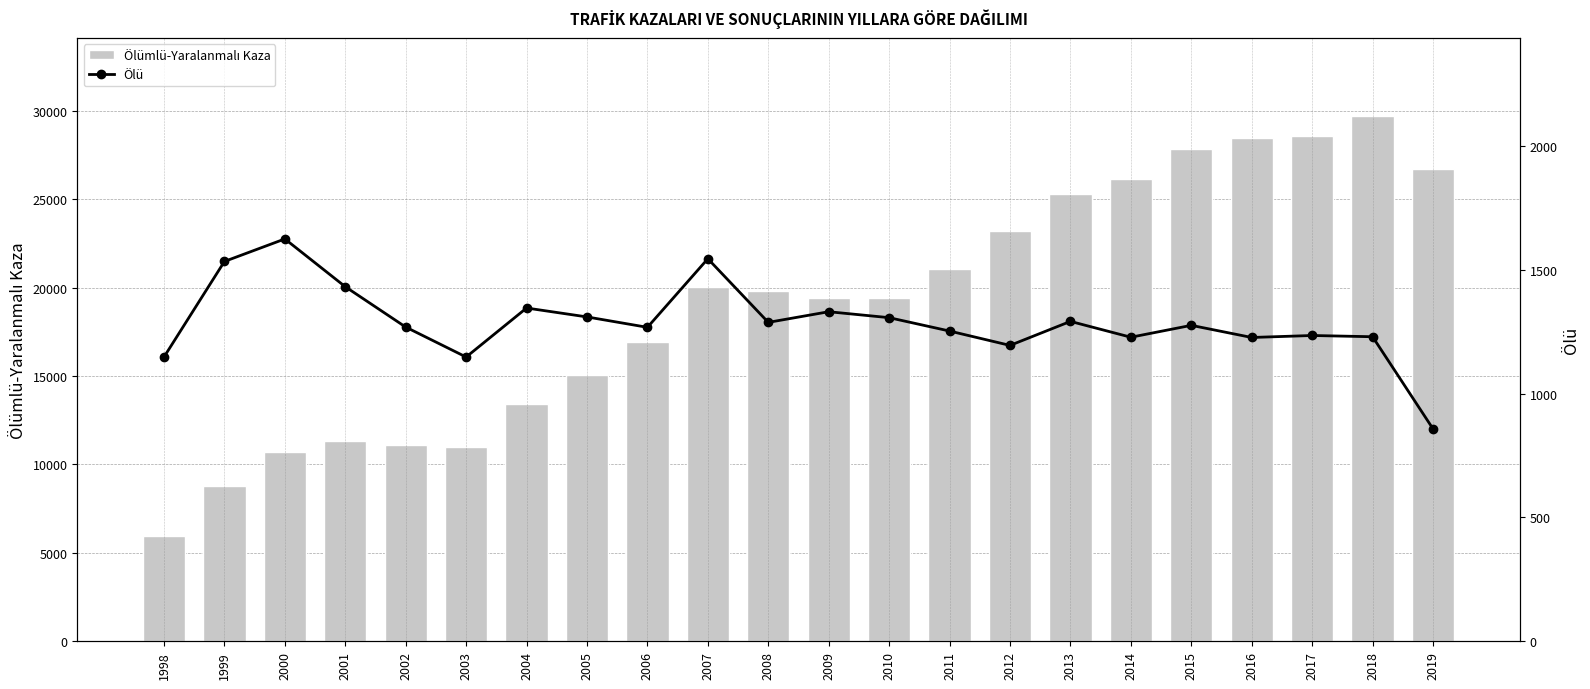

Which series has the largest total across all categories?

Ölümlü-Yaralanmalı Kaza